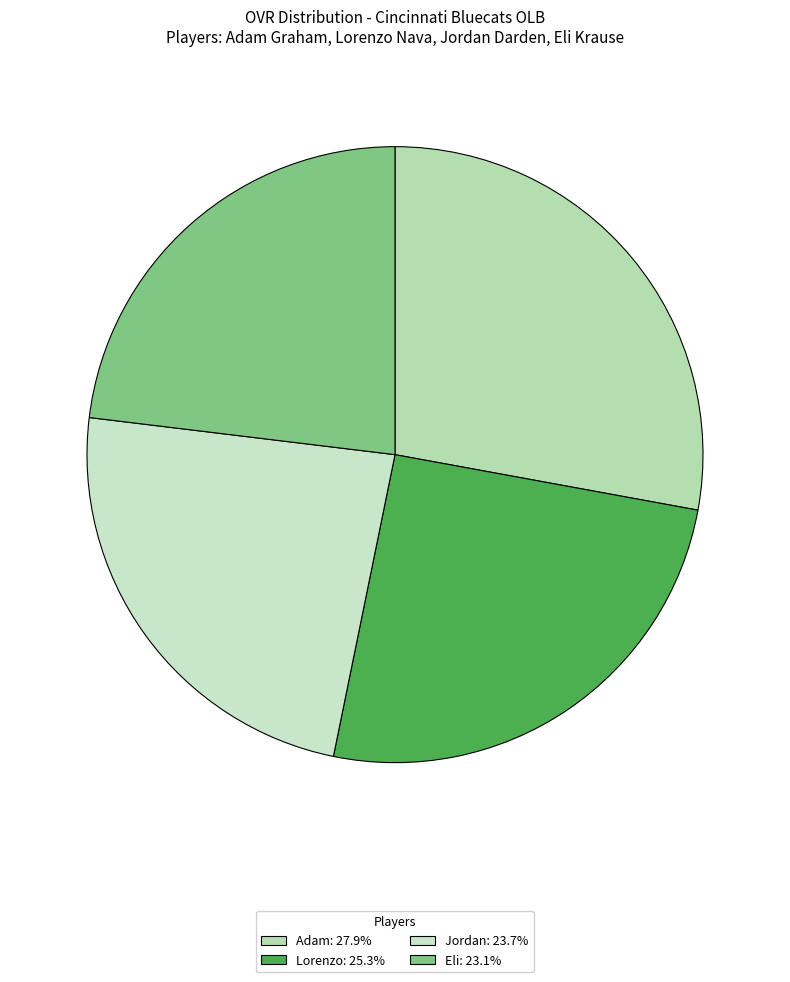

How many segments does this pie chart have?

4